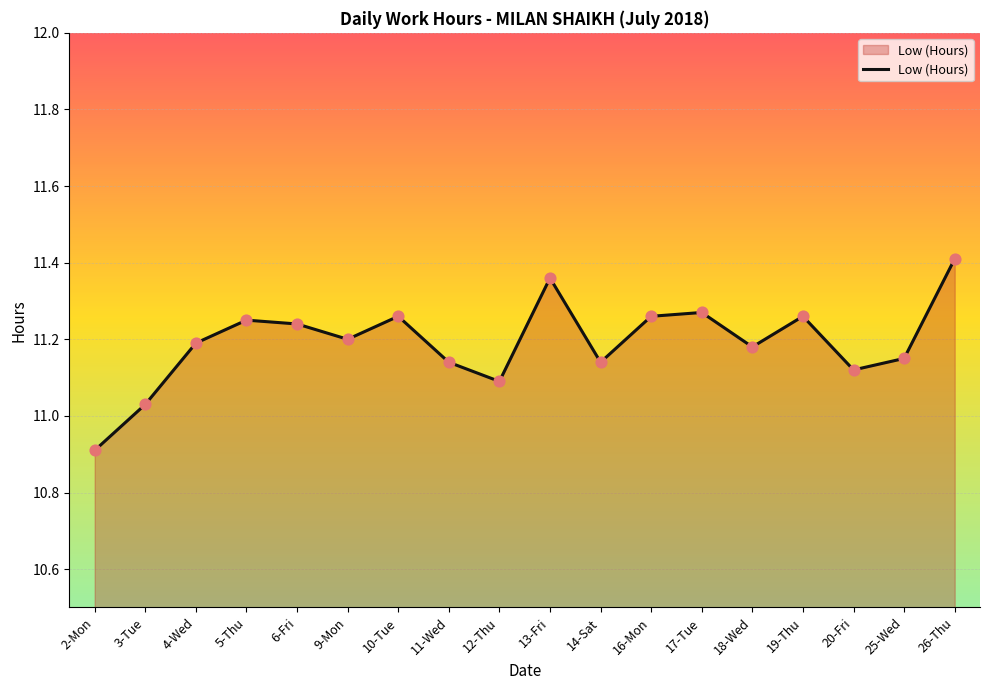

Between 9-Mon and 18-Wed, which is larger?

9-Mon